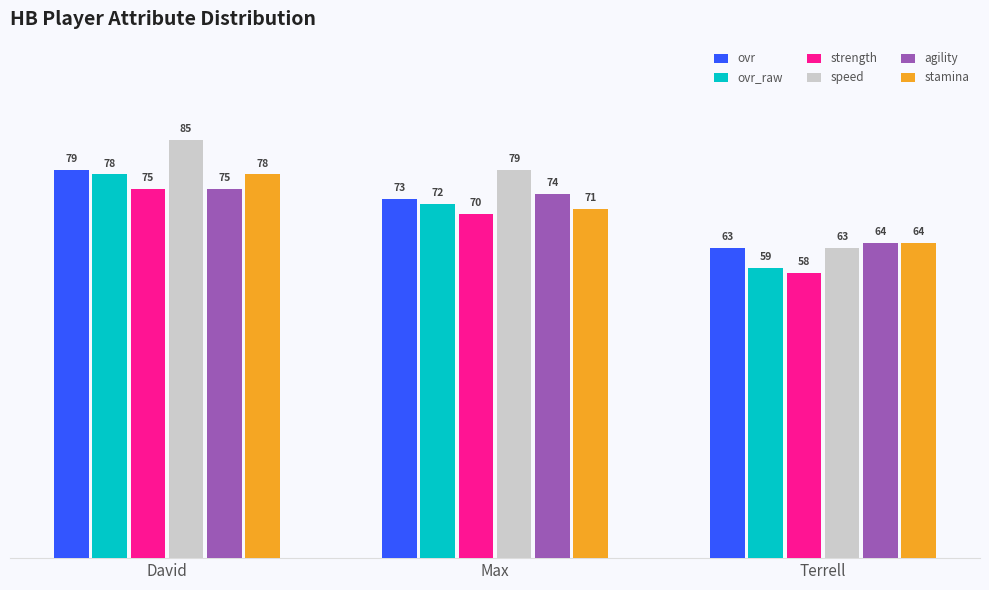

How many data points in ovr are less than 73?

1